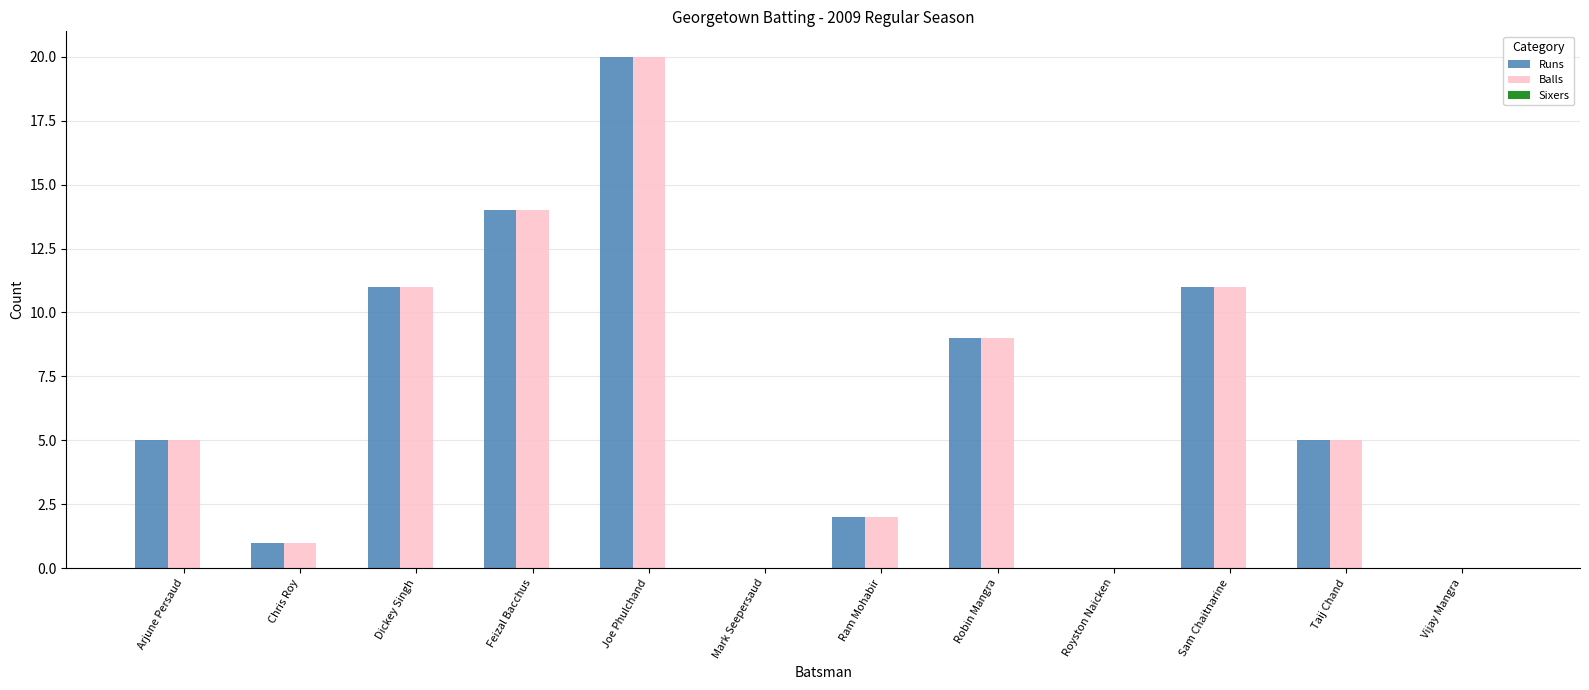

What is the total value across all series at Taij Chand?

10